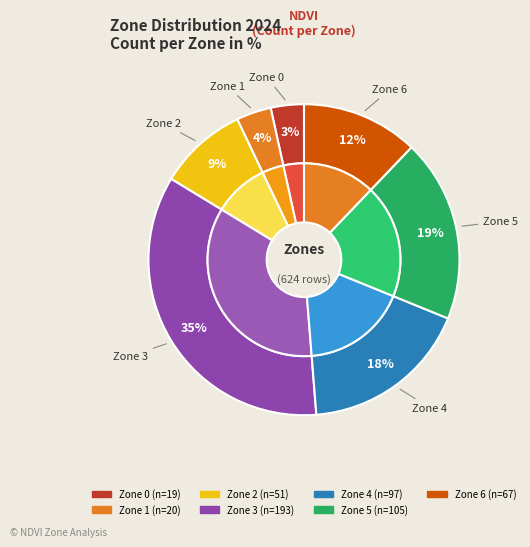

Rank the categories by value from lowest to highest.

0, 1, 2, 6, 4, 5, 3